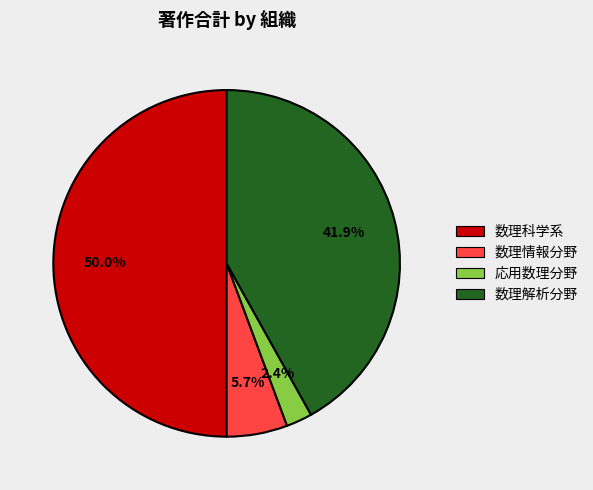

How much of the chart is everything except 応用数理分野?

97.6%